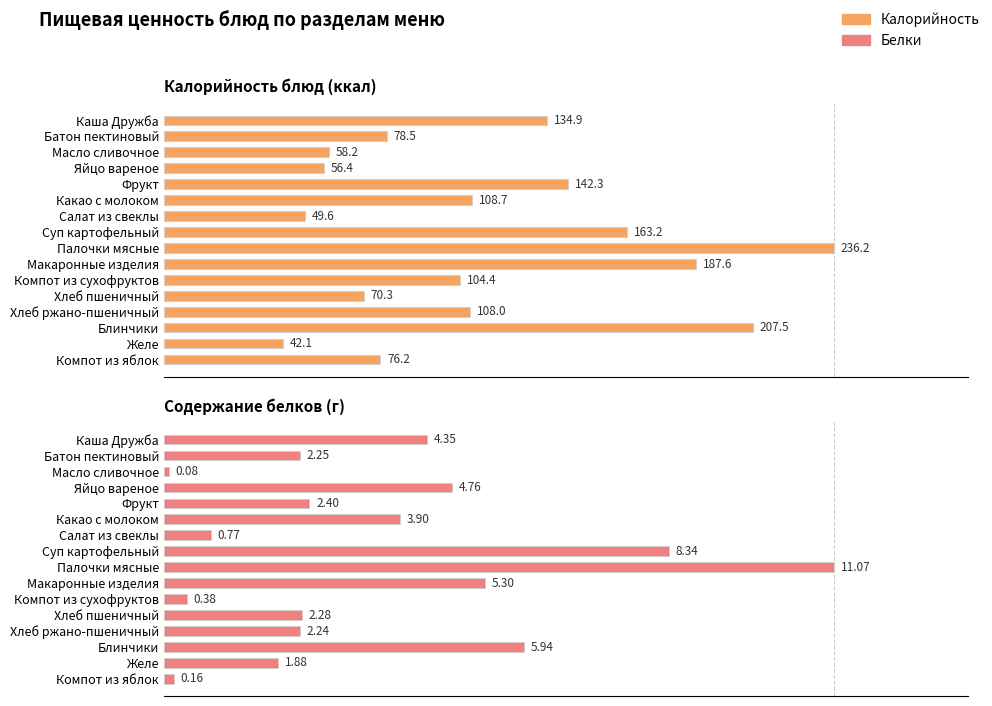

Between 11 and 12, which series saw the biggest shift?

Калорийность